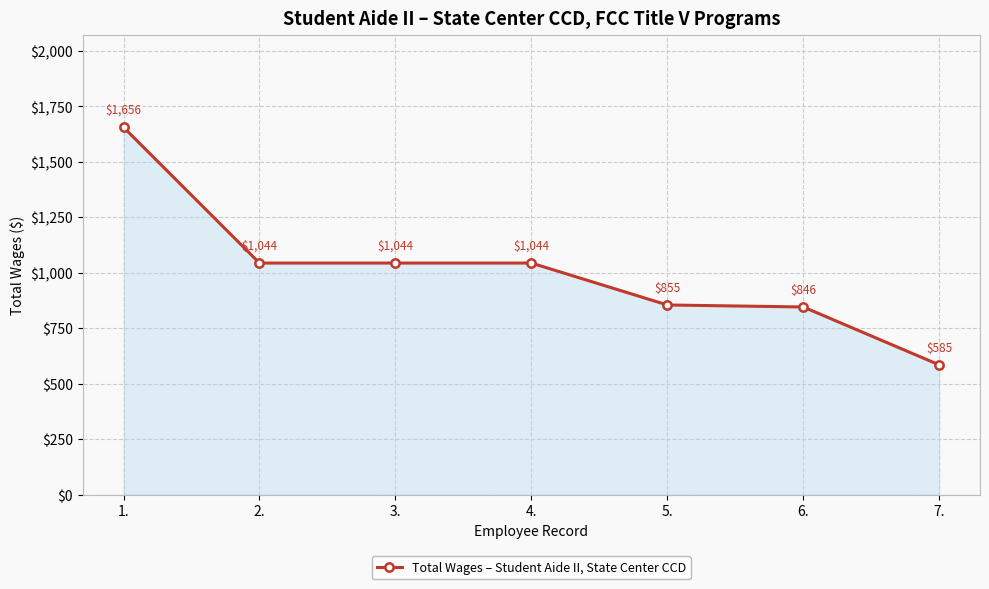

Is it true that the value at 1. is 2280?

False